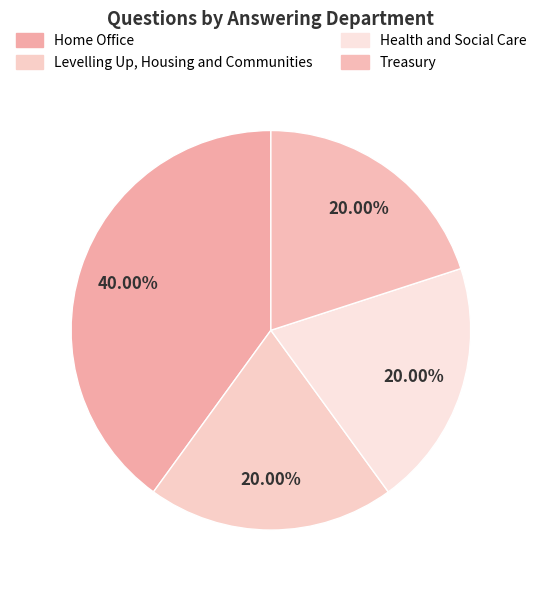

How many segments does this pie chart have?

4